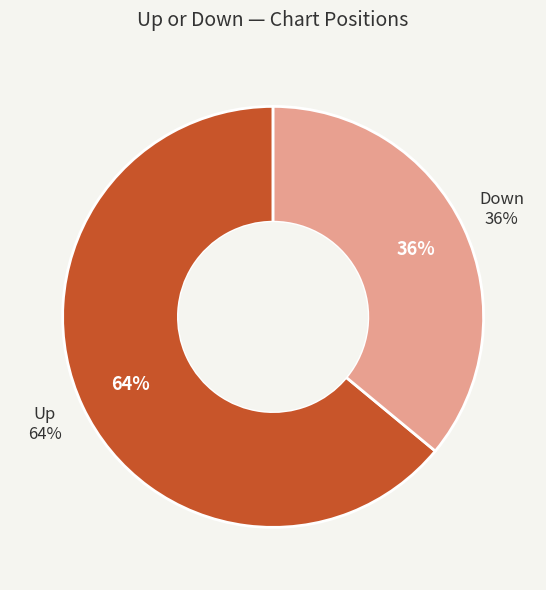

What is the smallest slice in the pie chart?

down